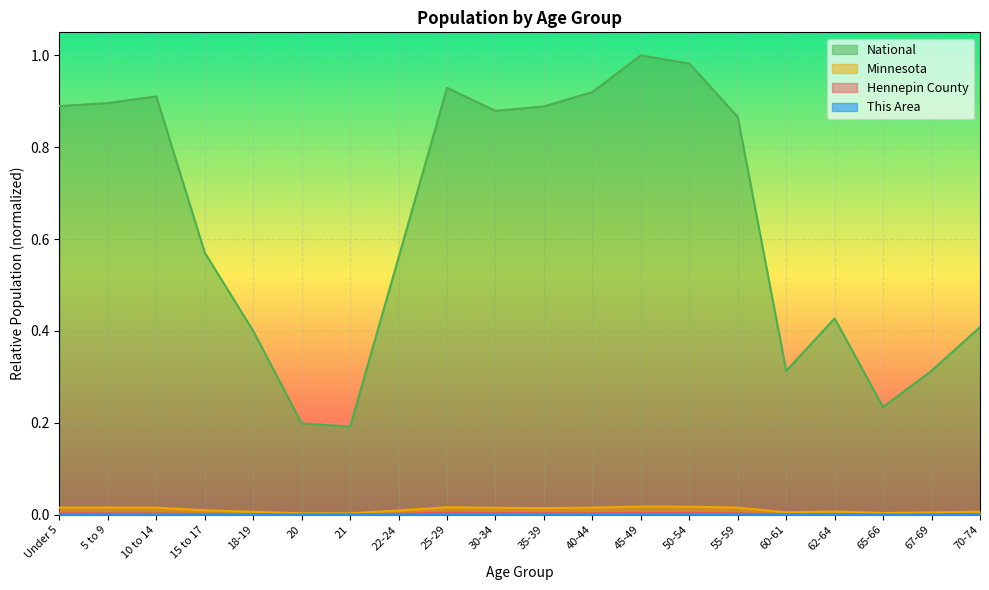

What is the label of the 6th point from the left?

20